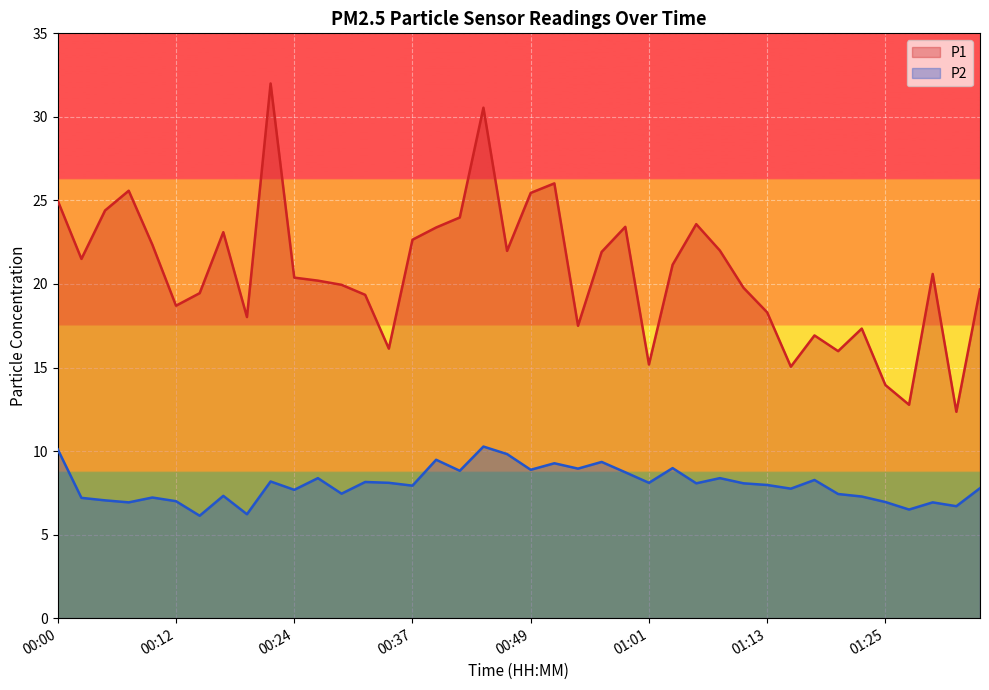

Reading left to right, transcribe all the data shown in this chart.

P1: 25.0	21.5	24.4	25.6	22.4	18.7	19.4	23.1	18.0	32.0	20.4	20.2	19.9	19.4	16.1	22.6	23.4	24.0	30.6	22.0	25.4	26.0	17.5	21.9	23.4	15.2	21.1	23.6	22.0	19.8	18.3	15.1	16.9	16.0	17.3	13.9	12.8	20.6	12.3	19.7
P2: 10.1	7.2	7.0	6.9	7.2	7.0	6.1	7.3	6.2	8.2	7.7	8.4	7.5	8.2	8.1	7.9	9.5	8.8	10.3	9.8	8.9	9.3	8.9	9.3	8.7	8.1	9.0	8.1	8.4	8.1	8.0	7.8	8.3	7.4	7.3	7.0	6.5	6.9	6.7	7.8